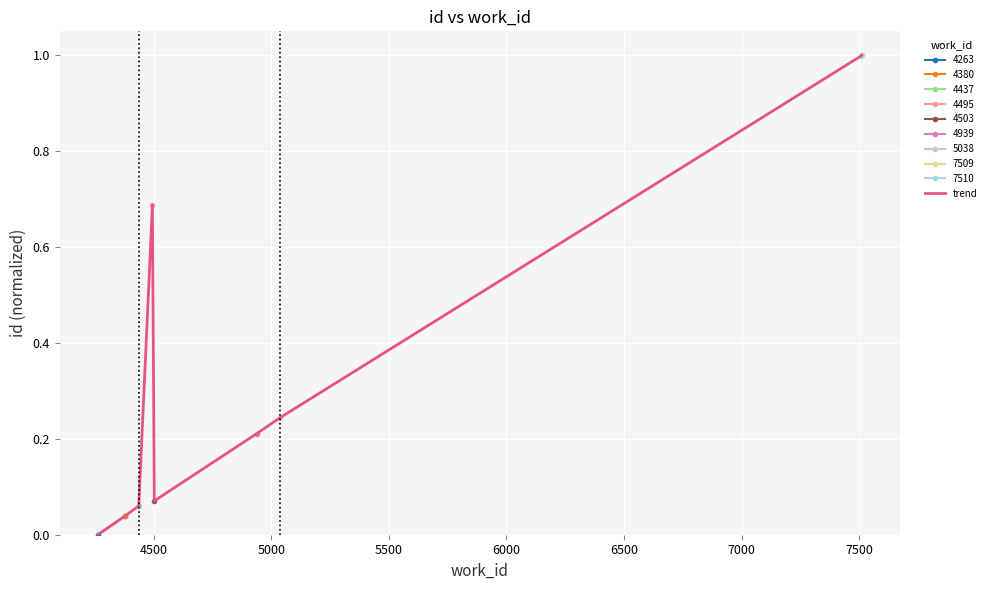

How many lines are shown in the chart?

1